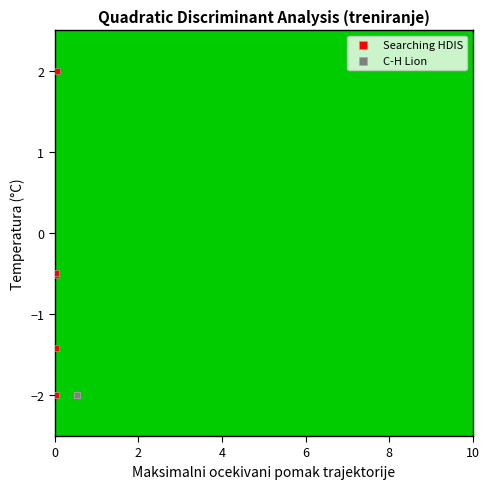

Which series contains the highest Y value?

Searching HDIS